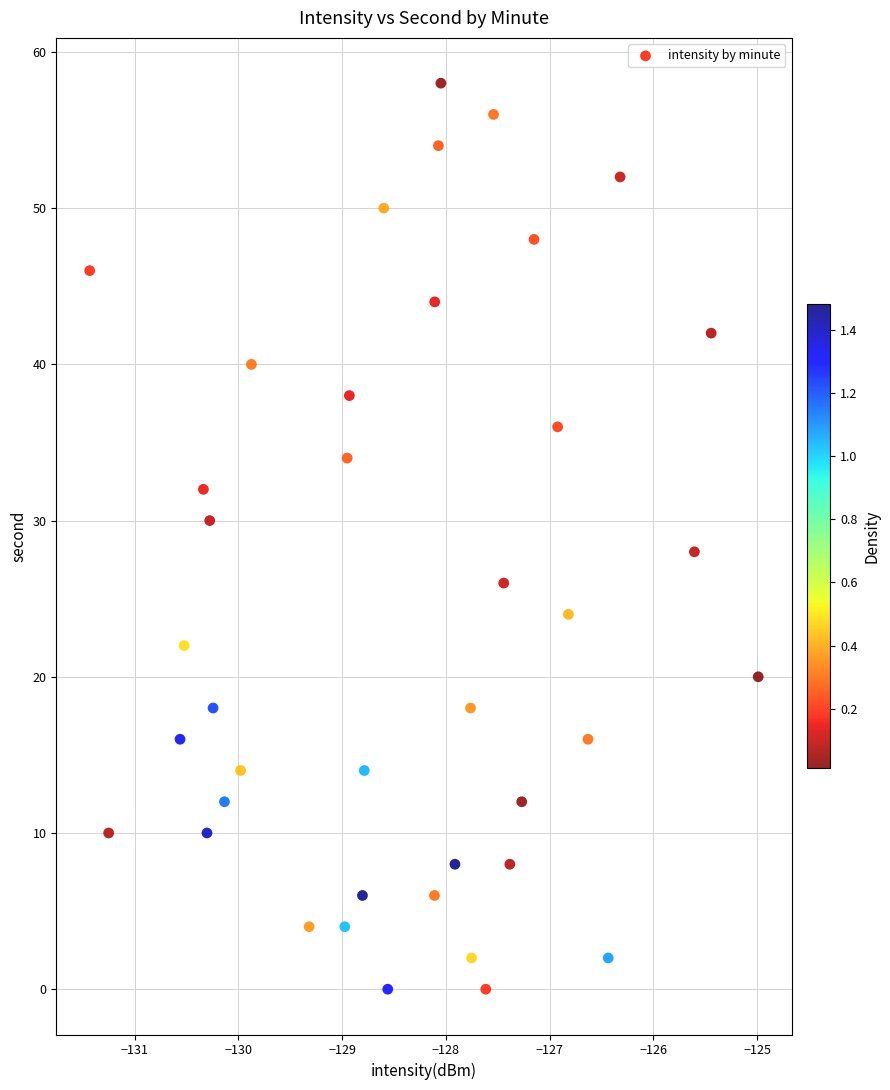

What is the range of Y values (max minus min)?

58